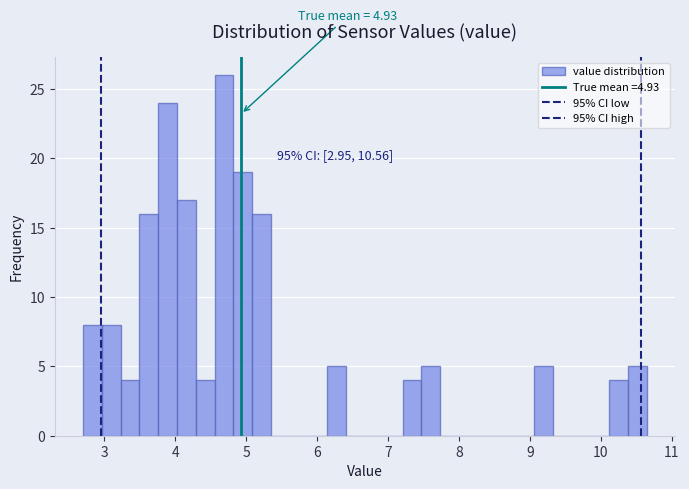

Read against the x-axis, roughly where is the centre of the tallest bar?

4.7